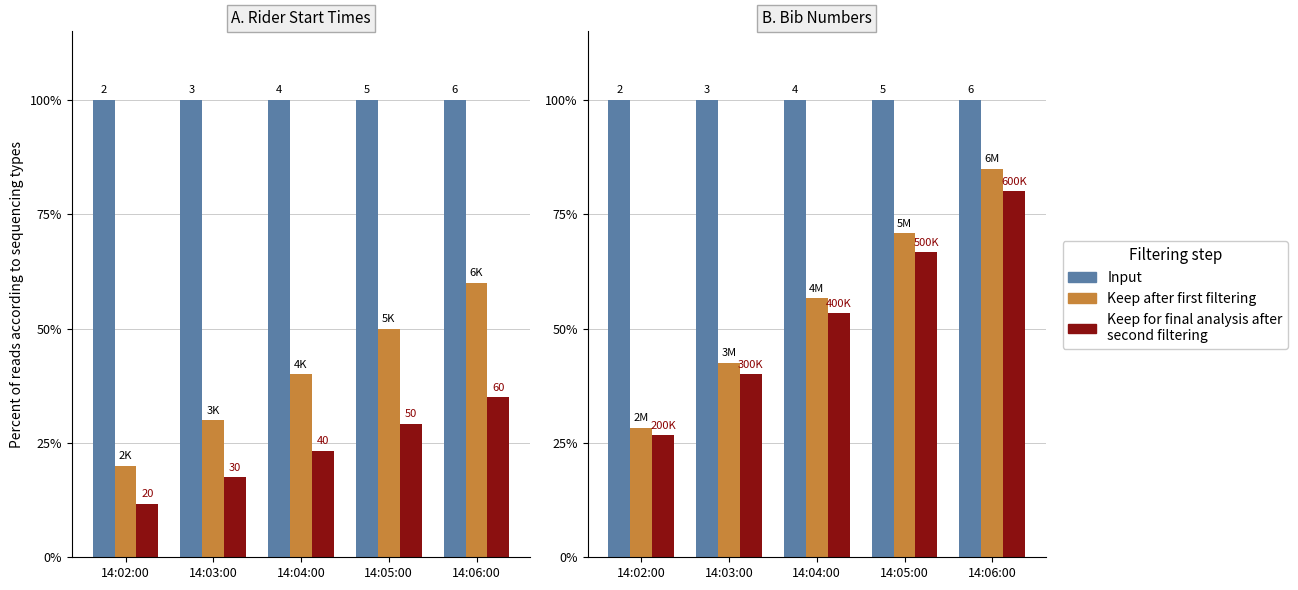

What is the label of the 3rd bar from the right?

14:04:00